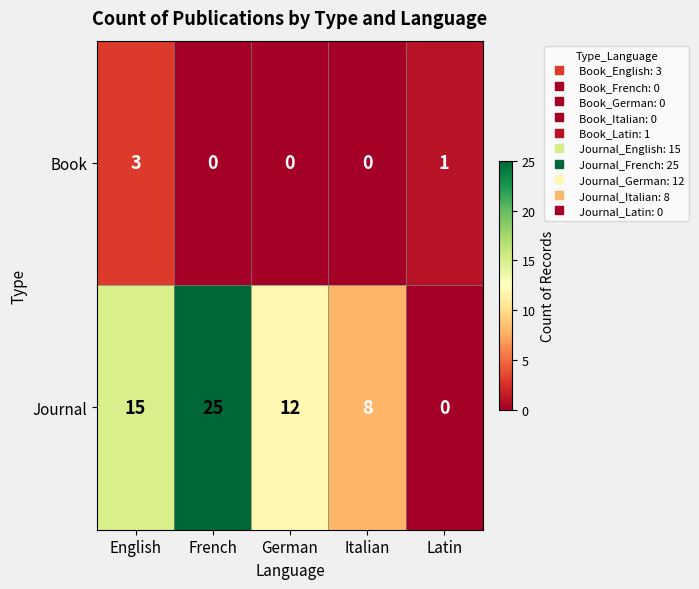

At which label does Journal first exceed 12?

English